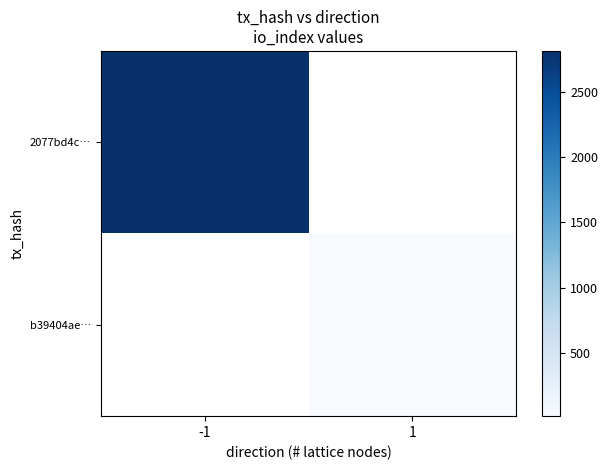

How many values in b39404ae… are above zero?

1